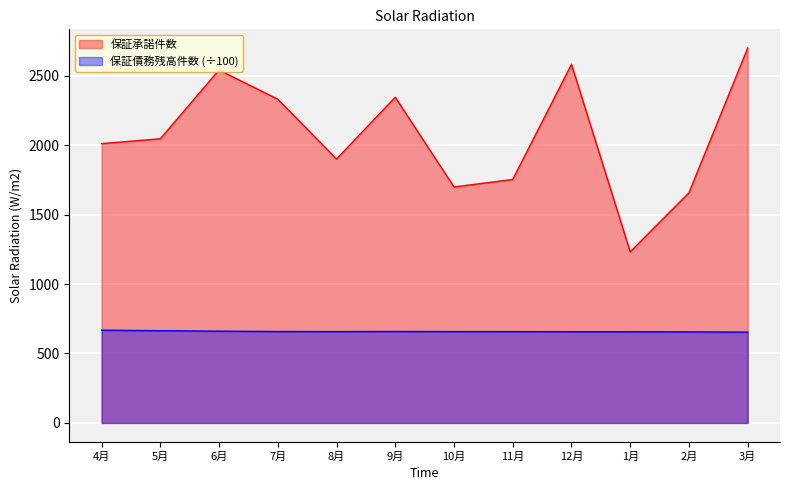

Reading left to right, list all the values displayed in this chart.

保証承諾件数: 4月=2011.0	5月=2046.0	6月=2541.0	7月=2331.0	8月=1900.0	9月=2345.0	10月=1699.0	11月=1753.0	12月=2582.0	1月=1232.0	2月=1657.0	3月=2699.0
保証債務残高件数: 4月=667.8	5月=664.1	6月=660.7	7月=658.2	8月=657.6	9月=658.4	10月=657.6	11月=657.3	12月=656.9	1月=656.4	2月=655.6	3月=653.7